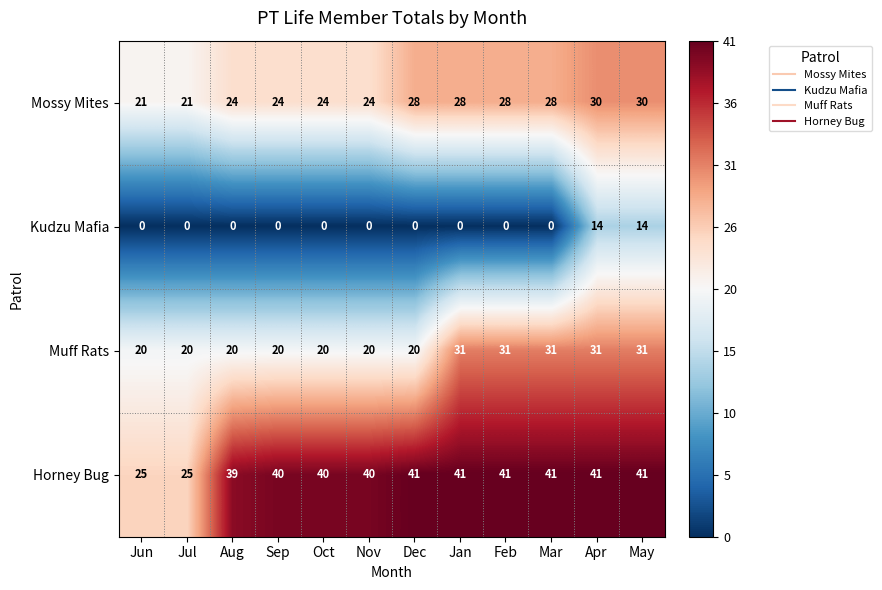

Which series has the widest spread of values?

Horney Bug